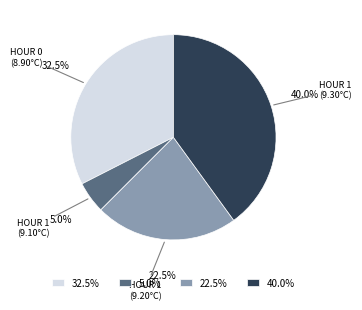

Does 32.5% represent more than half of the total?

No